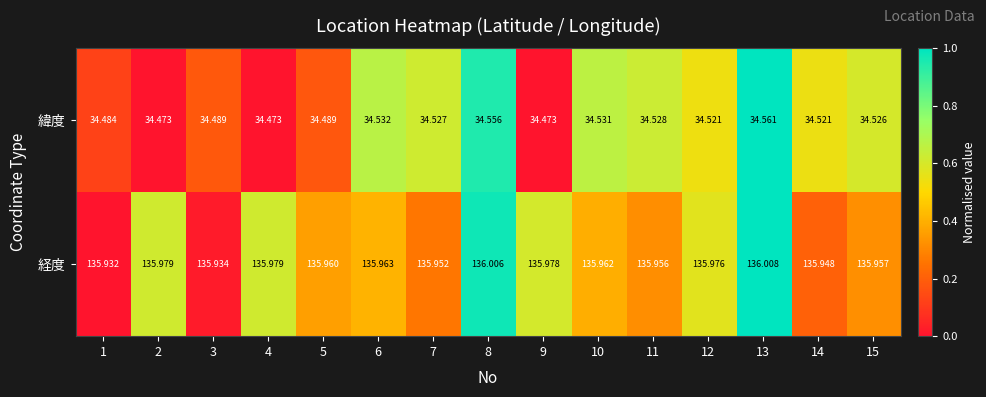

Rank the series at 10 from highest to lowest value.

経度, 緯度